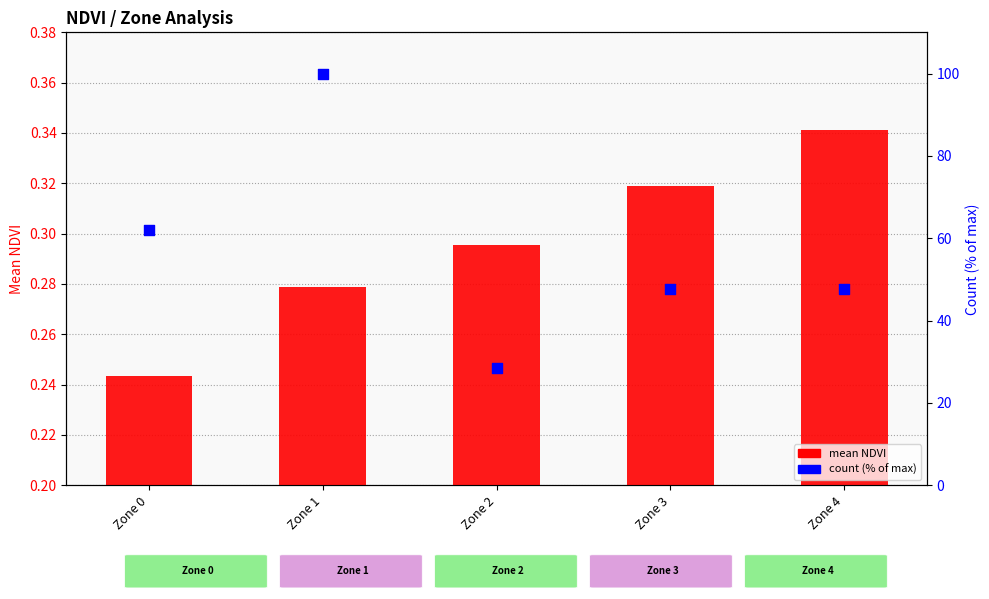

Which series reaches the maximum Y coordinate?

count (% of max)